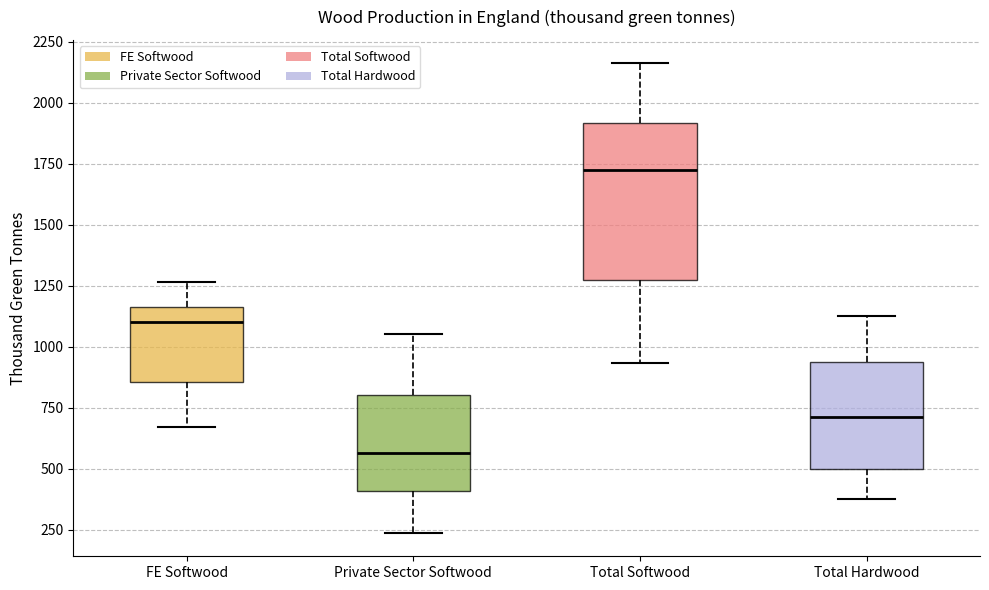

Which box has the lowest median line?

Private Sector Softwood